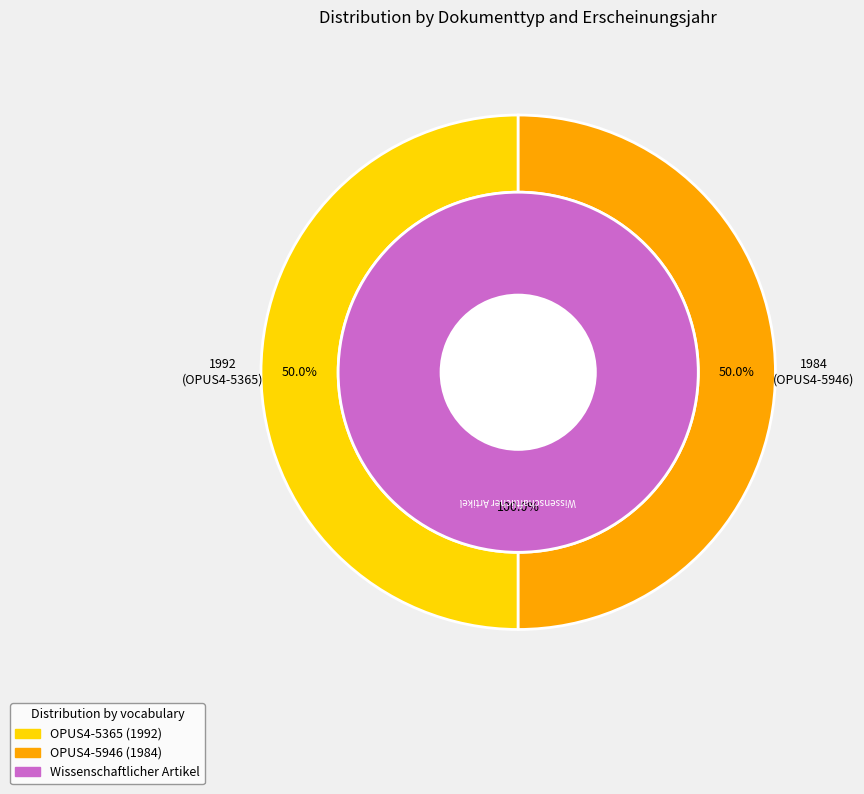

To the nearest percent, what is the combined percentage of OPUS4-5946 and OPUS4-5365?

100%